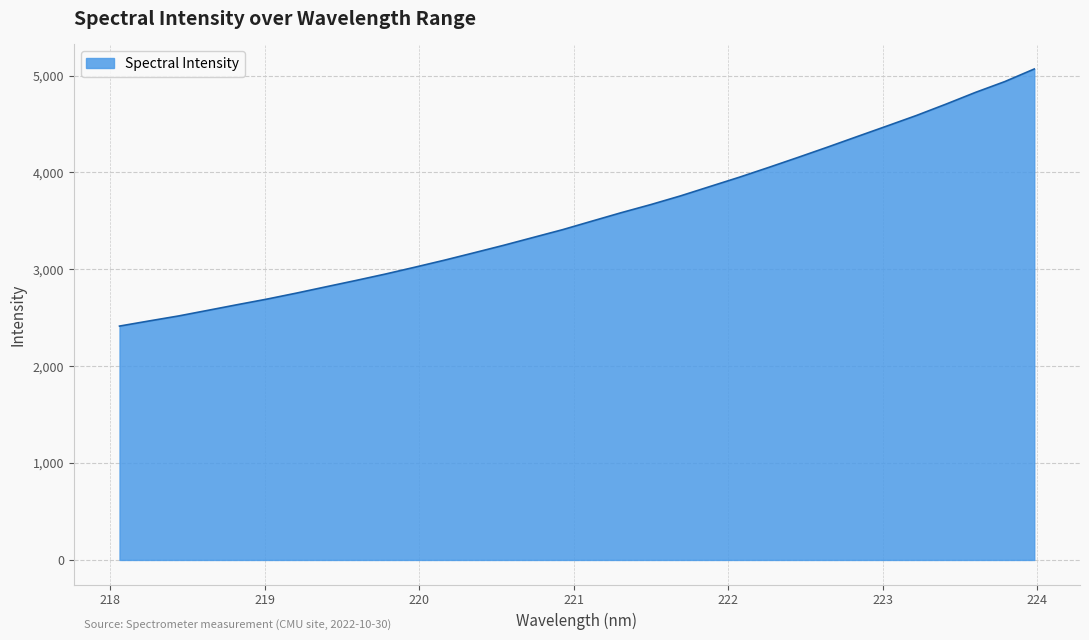

How many lines are shown in the chart?

1